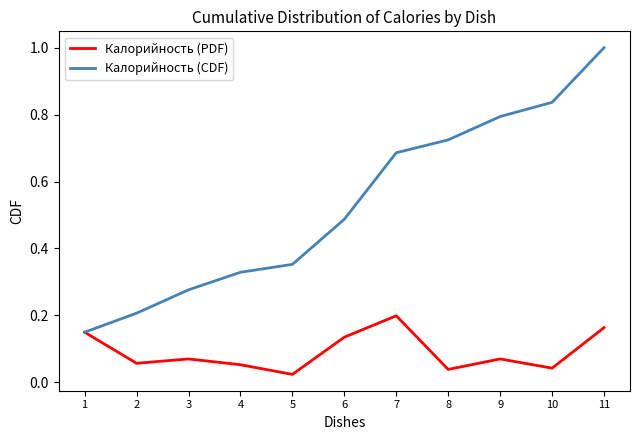

Where is Калорийность (CDF) nearest to the value 0?

1